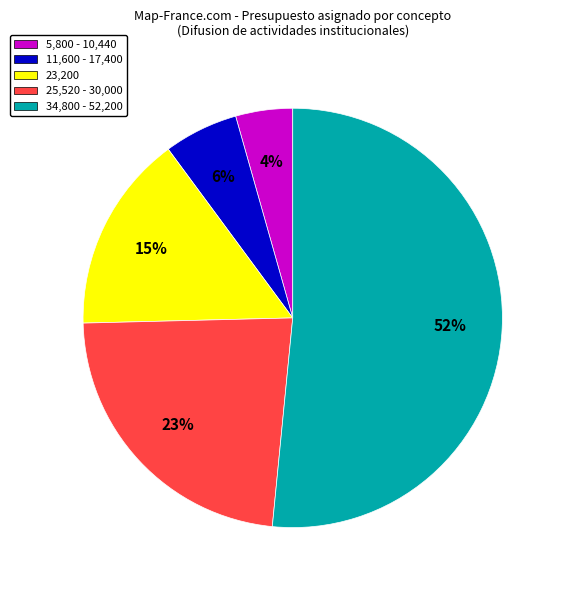

Do 5,800 - 10,440 and 34,800 - 52,200 together represent more than half of the pie?

Yes